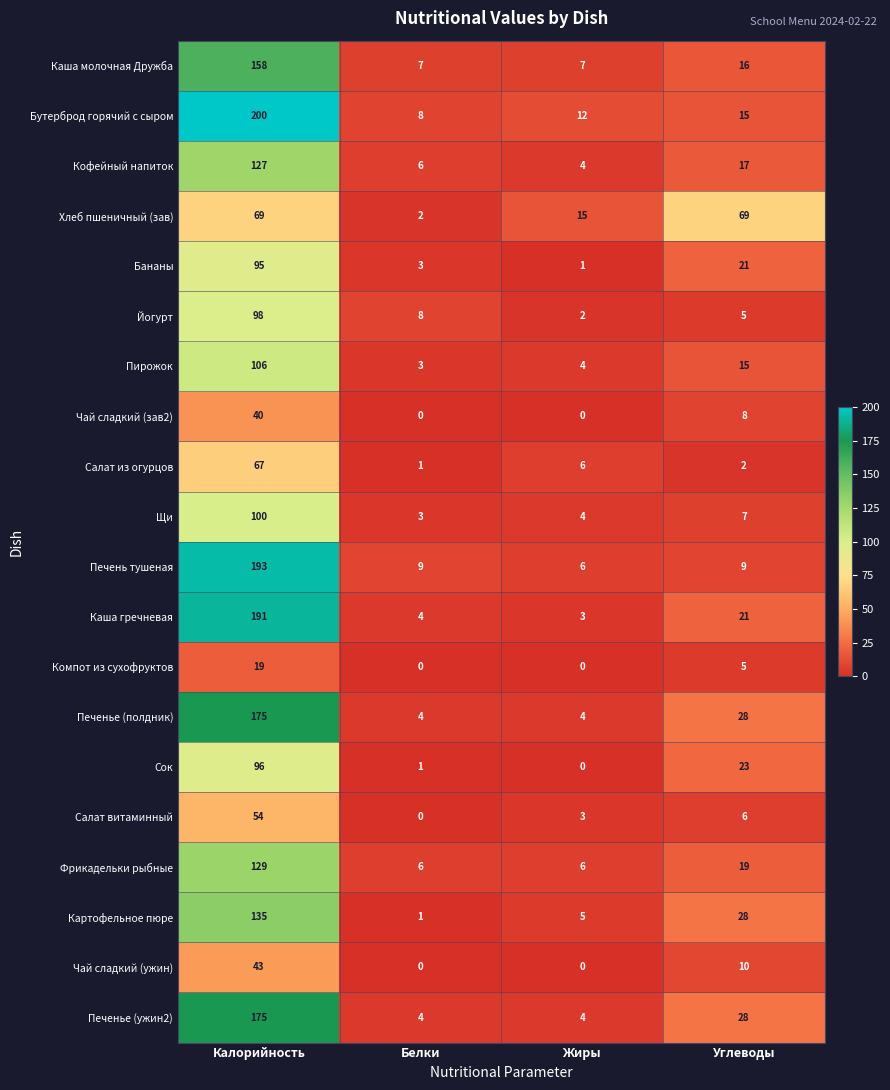

Which series changed the most between Жиры and Углеводы?

Хлеб пшеничный (зав)